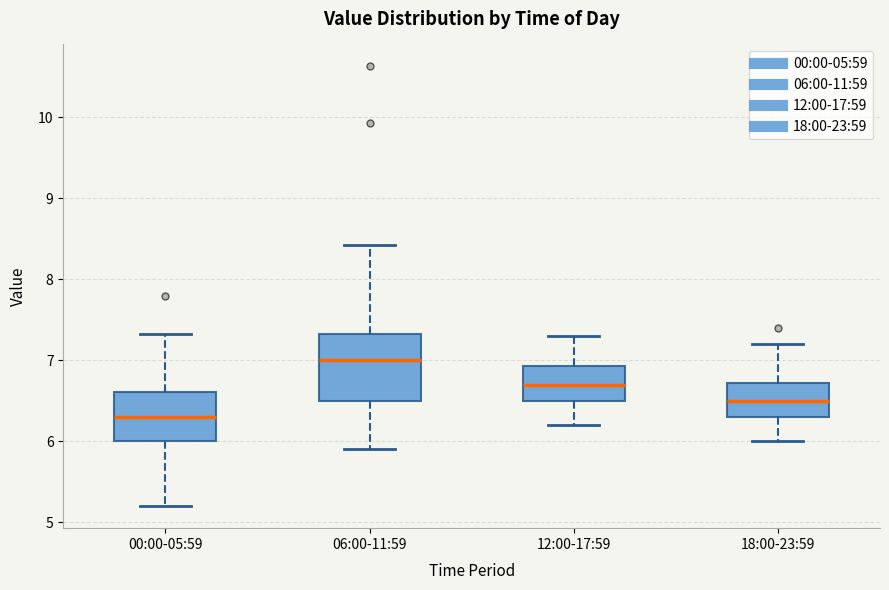

Where is the lower edge of the box for 00:00-05:59 on the y-axis? The values are not printed on the chart, so give them approximately, as read against the axis.

6.0